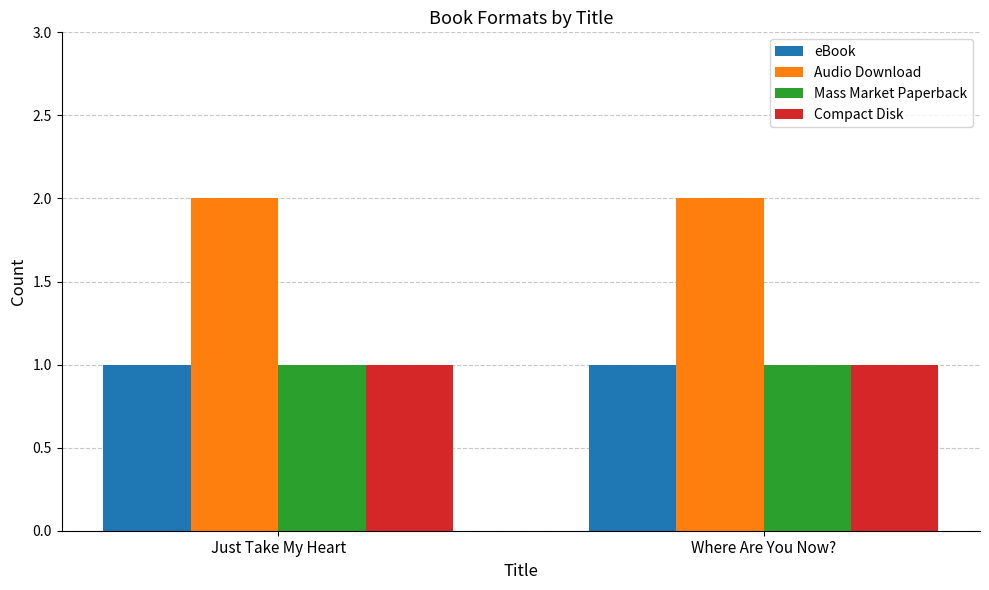

Is the value of Audio Download at Where Are You Now? greater than the value of Mass Market Paperback at Just Take My Heart?

Yes